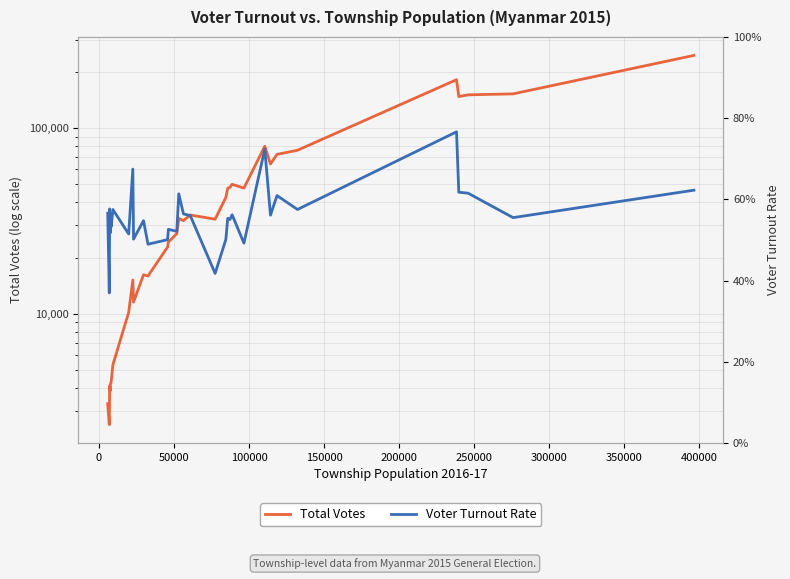

Which series has the widest spread of values?

Total Votes